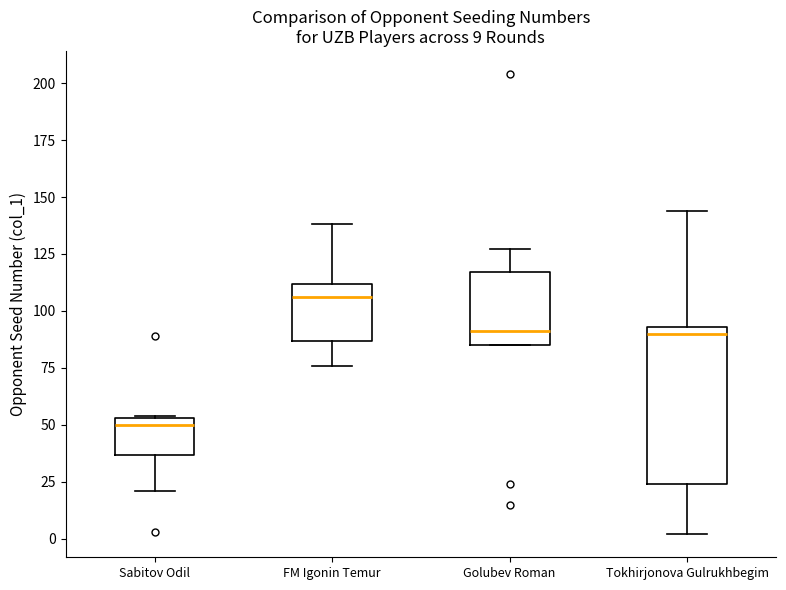

Comparing the boxes themselves (not the whiskers), which one is the tallest?

Tokhirjonova Gulrukhbegim